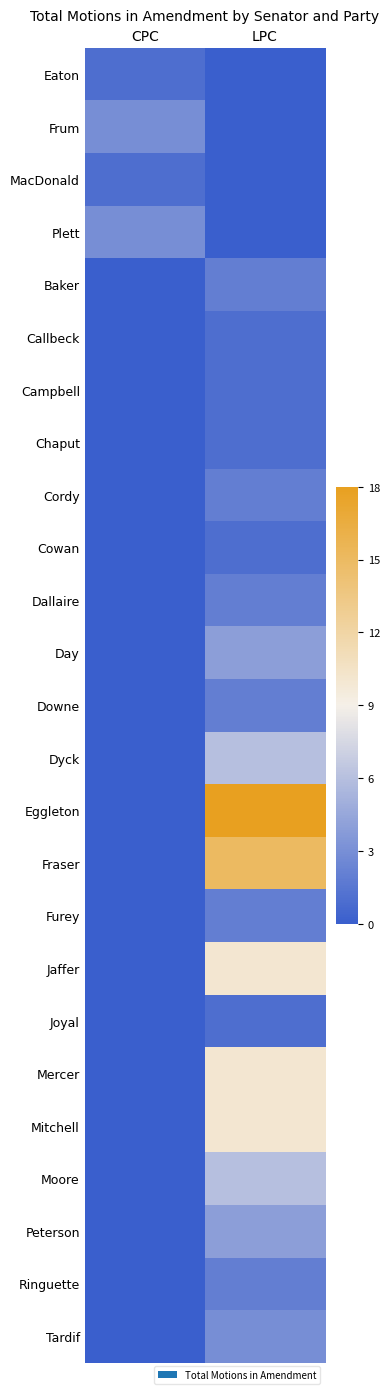

At which category does the chart reach its minimum across all series?

LPC